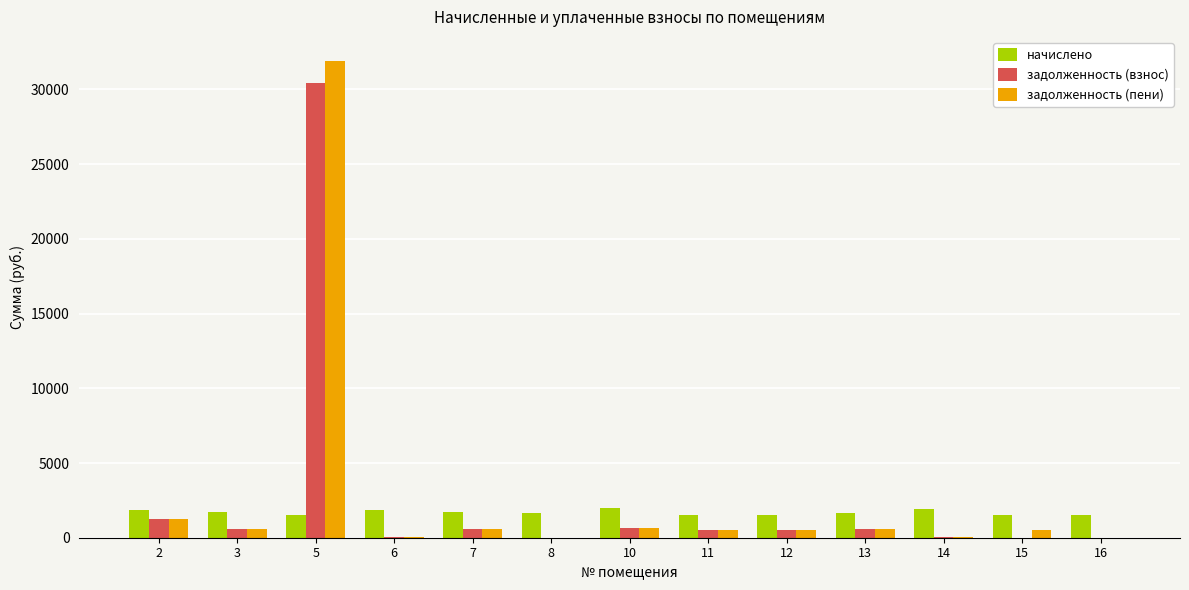

What is the sum of all начислено values?

21864.1